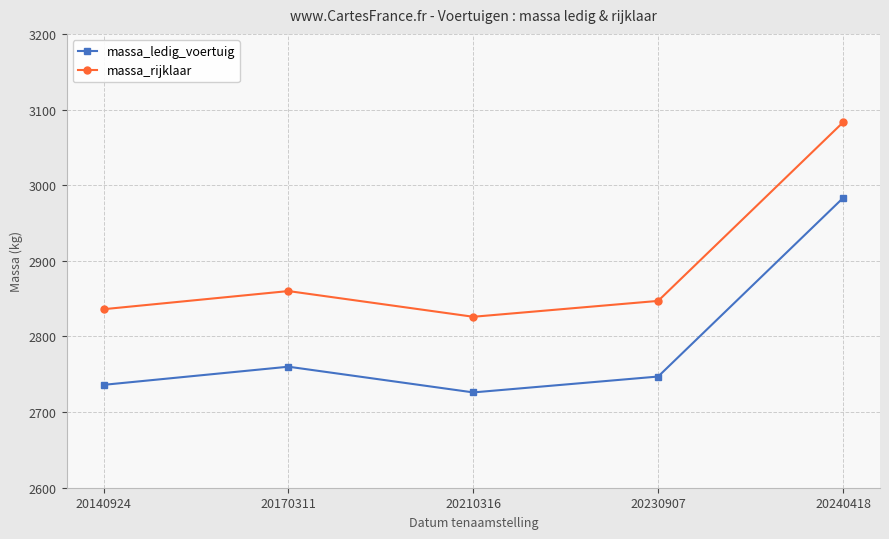

What is the difference between the highest and lowest values at 20230907?

100